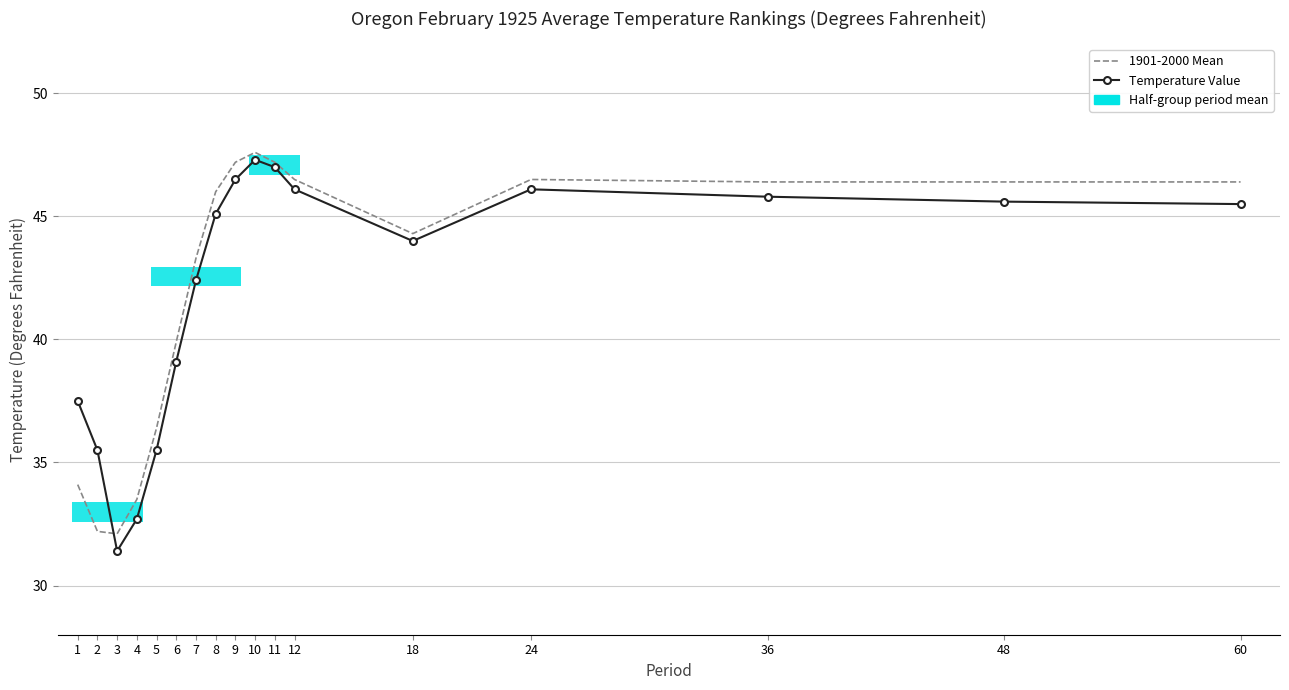

Rank the series by their maximum value, from highest to lowest.

1901-2000 Mean, Temperature Value